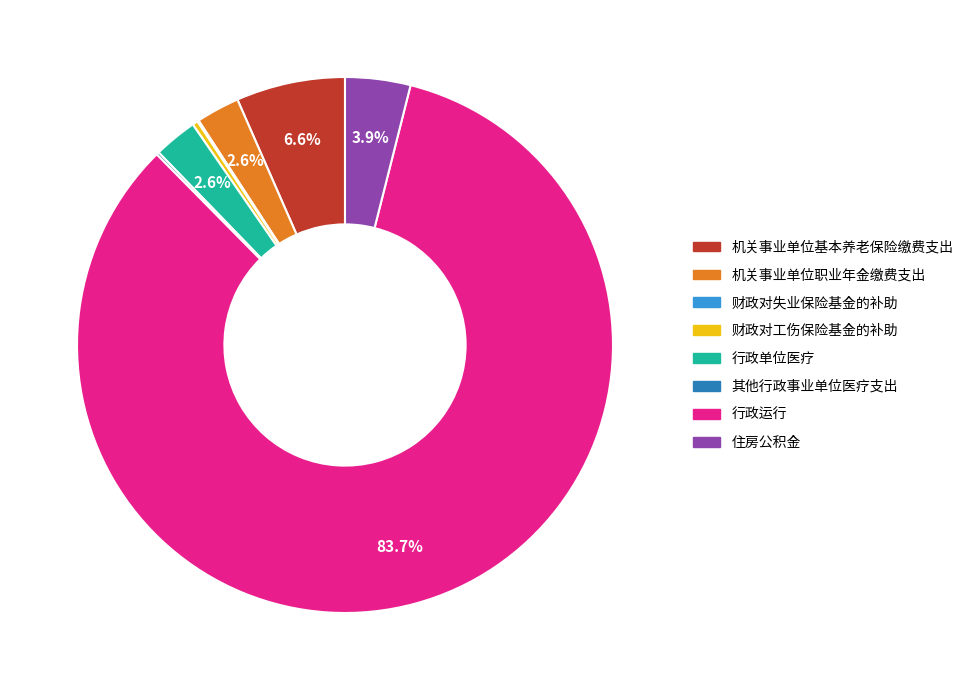

Which slice is the largest?

行政运行